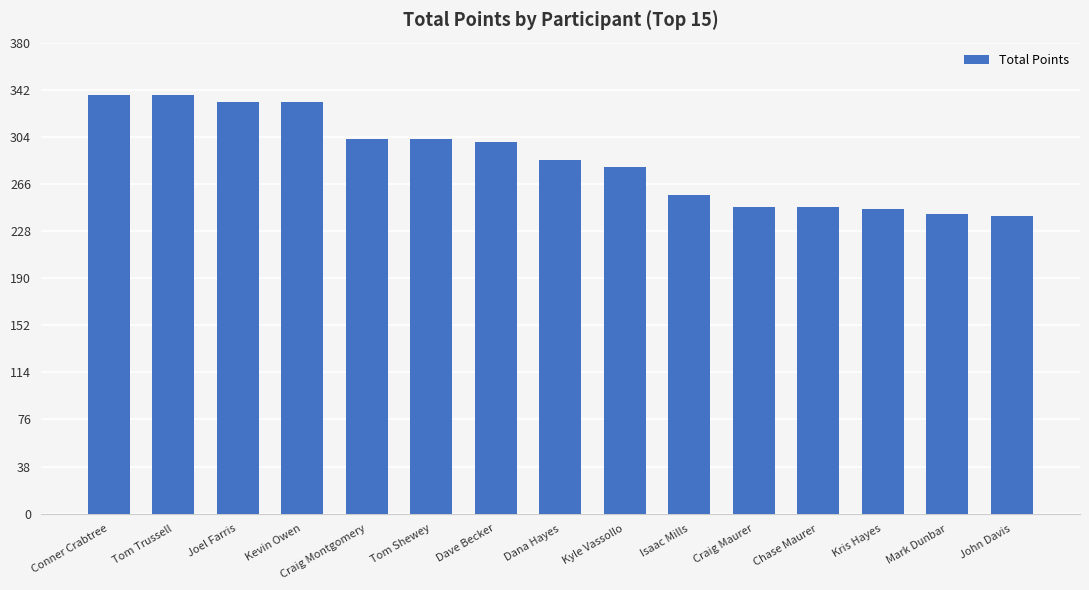

What is the label of the 11th bar from the right?

Craig Montgomery